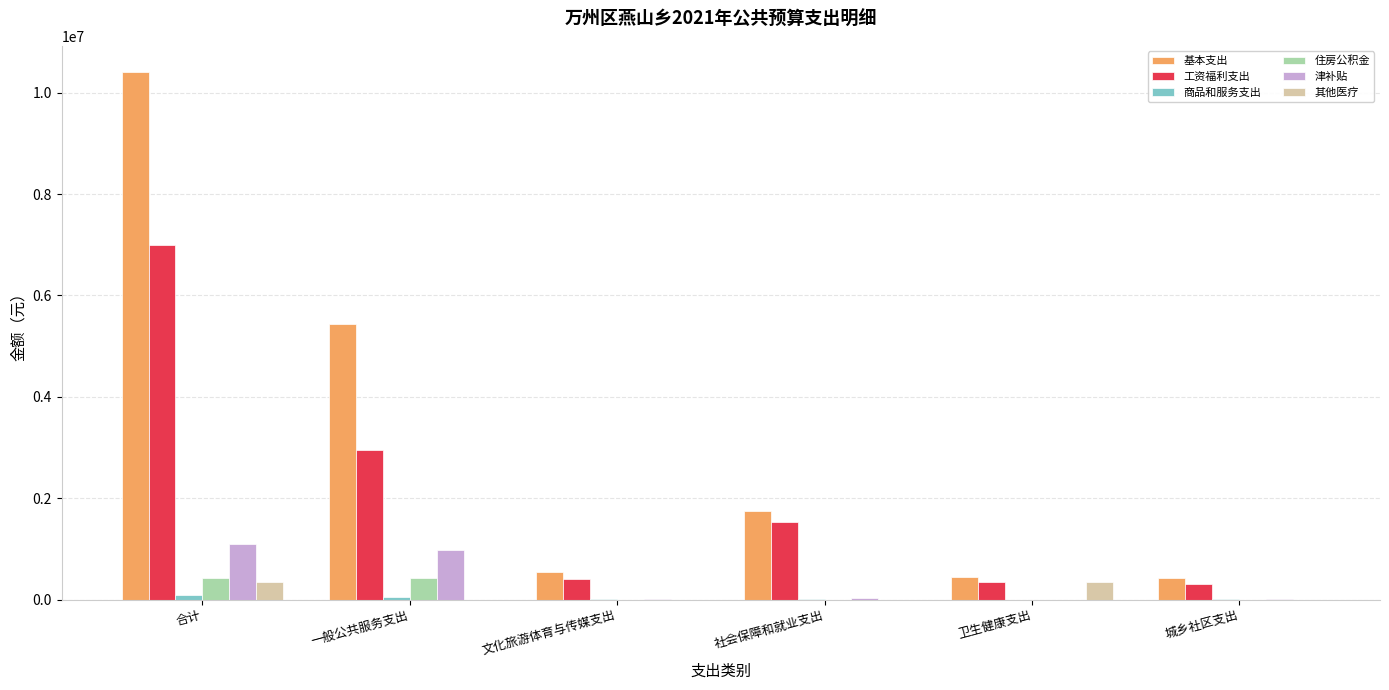

Which series has the largest total across all categories?

基本支出